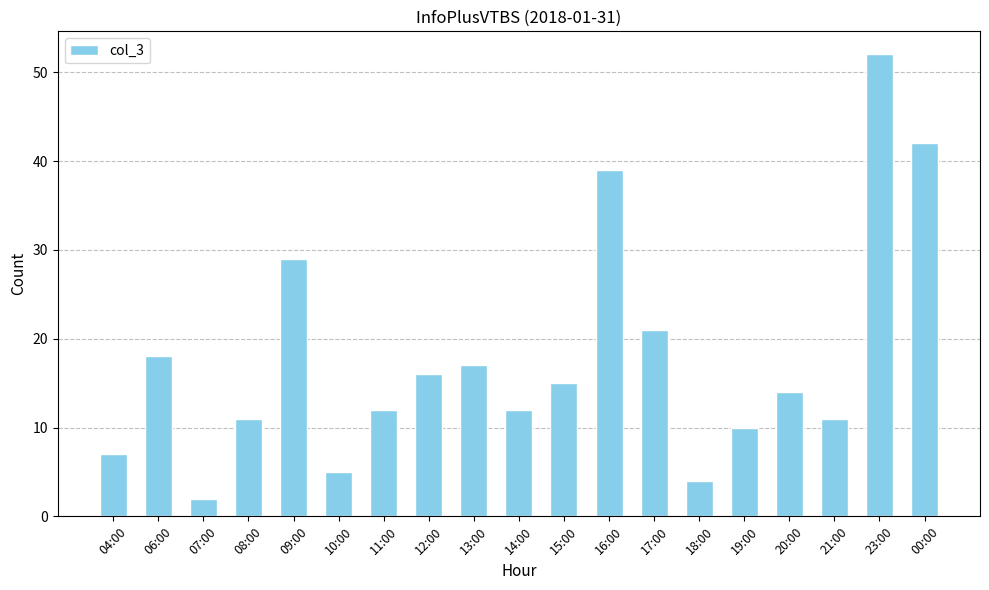

What is the label of the 18th bar from the left?

23:00